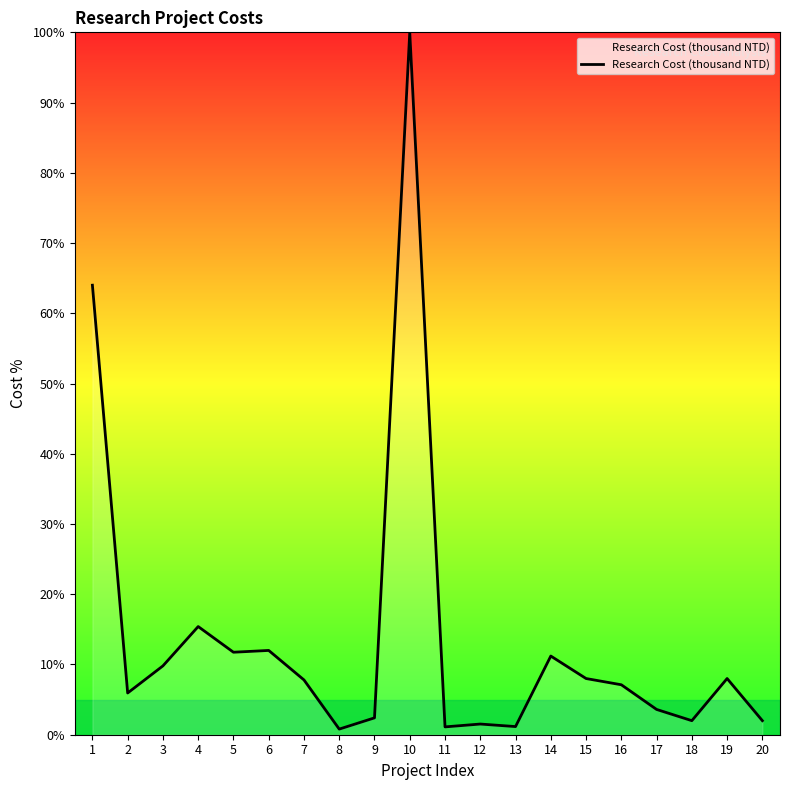

What is the difference between the values at 4 and 3?

5.6